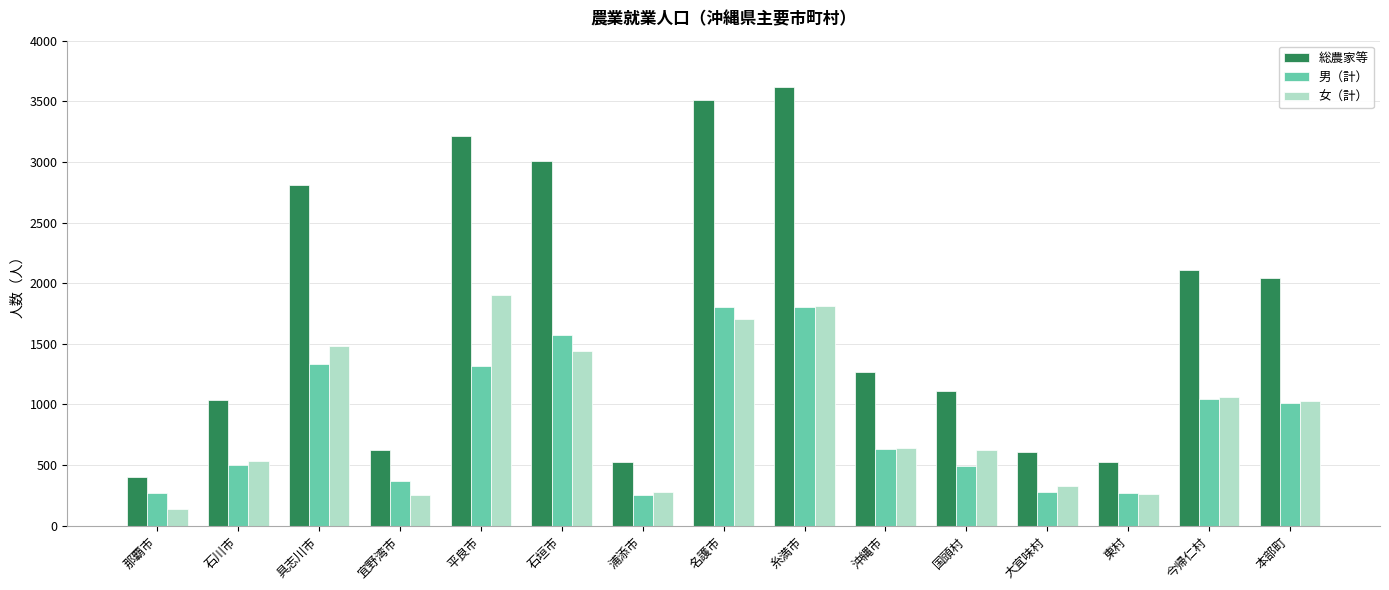

Read the 男（計） value at 石川市, to the nearest 100.

500